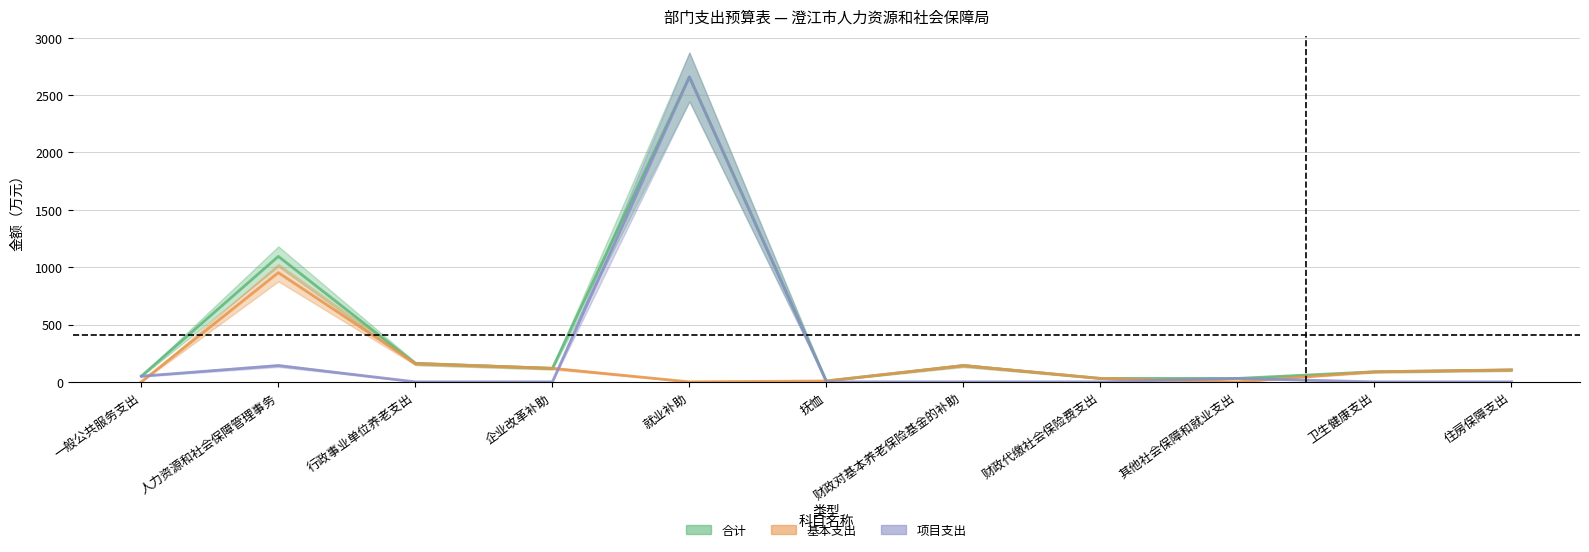

Does the chart display data point markers on the line(s)?

No